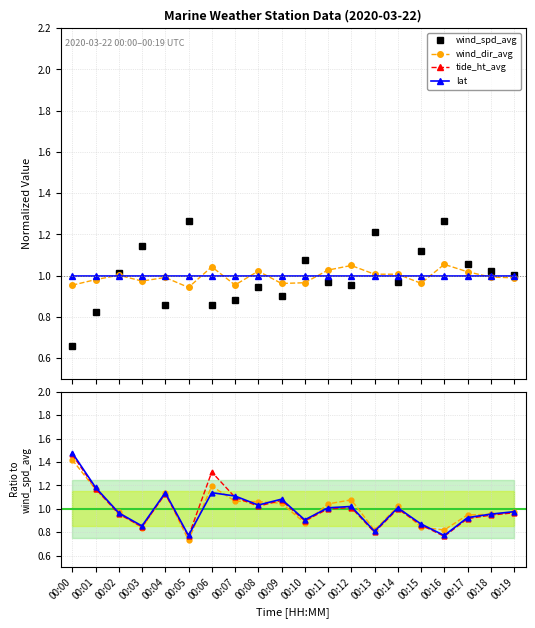

What is the value of the lat point at the 11th from the left?

0.9